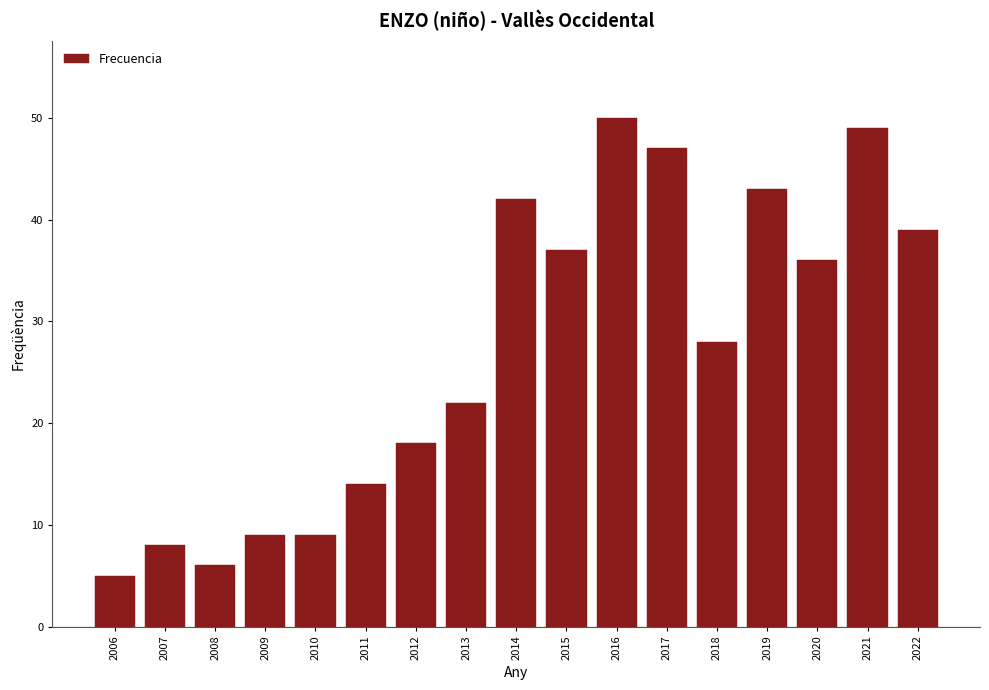

Reading left to right, list all the values displayed in this chart.

5	8	6	9	9	14	18	22	42	37	50	47	28	43	36	49	39